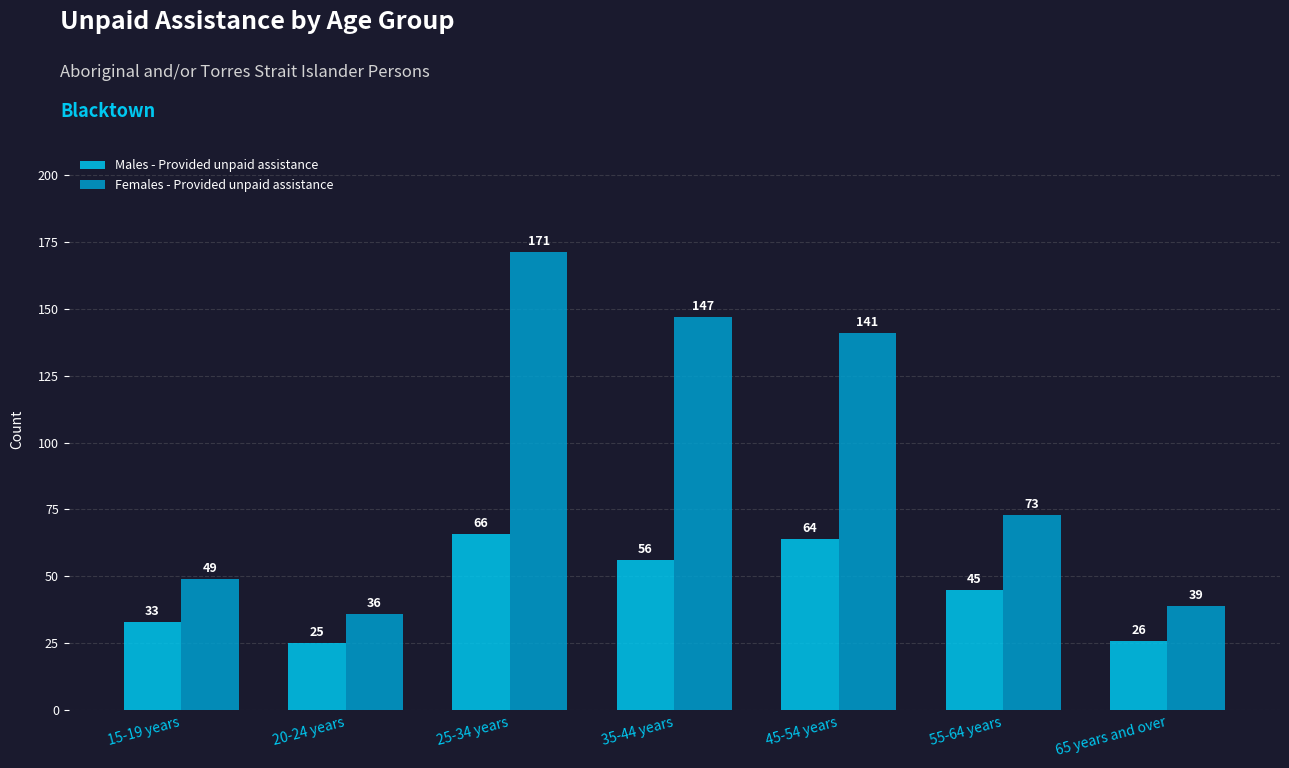

Reading left to right, list all the values displayed in this chart.

Males - Provided unpaid assistance: 15-19 years=33	20-24 years=25	25-34 years=66	35-44 years=56	45-54 years=64	55-64 years=45	65 years and over=26
Females - Provided unpaid assistance: 15-19 years=49	20-24 years=36	25-34 years=171	35-44 years=147	45-54 years=141	55-64 years=73	65 years and over=39